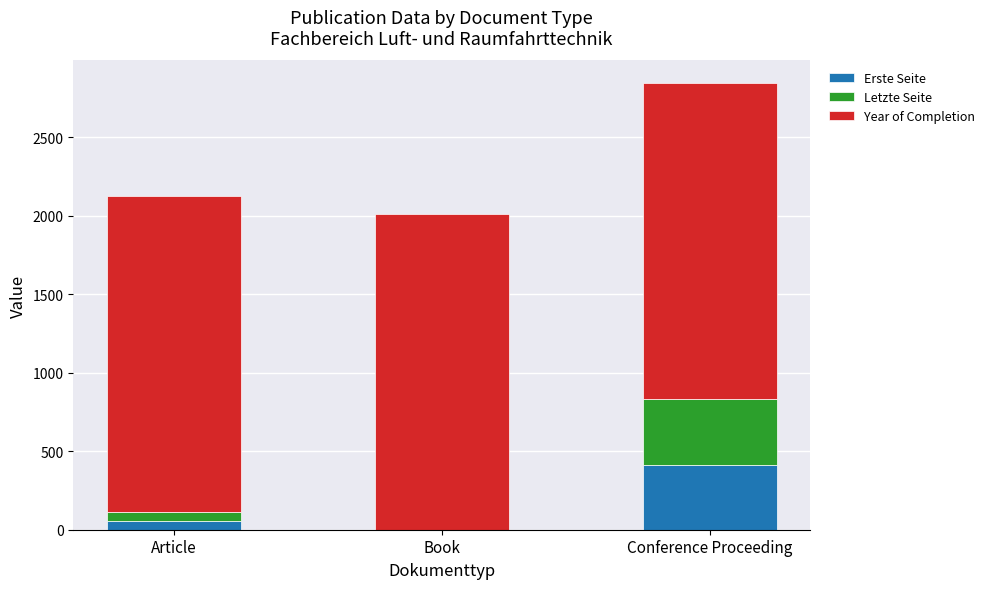

What is the sum of all Erste Seite values?

467